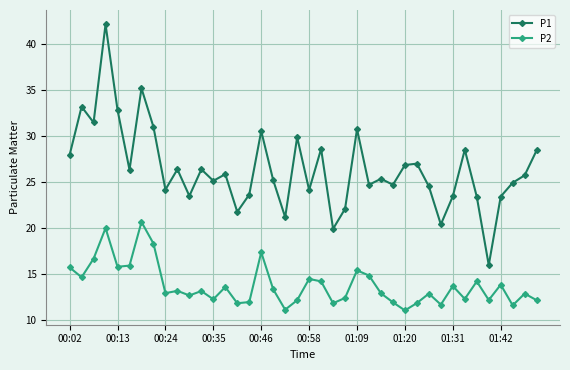

How many interior local peaks does the P1 series have?

13